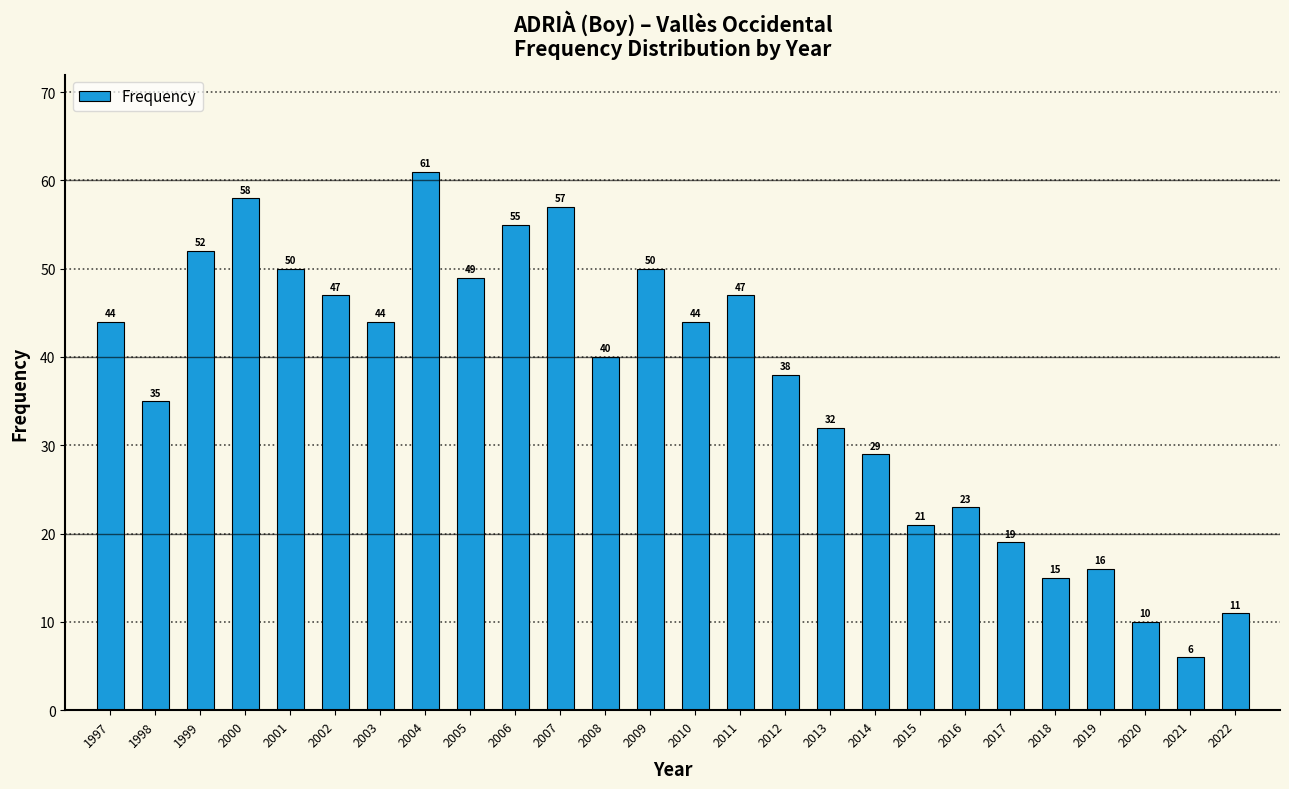

Reading right to left, list all the values displayed in this chart.

2022=11	2021=6	2020=10	2019=16	2018=15	2017=19	2016=23	2015=21	2014=29	2013=32	2012=38	2011=47	2010=44	2009=50	2008=40	2007=57	2006=55	2005=49	2004=61	2003=44	2002=47	2001=50	2000=58	1999=52	1998=35	1997=44